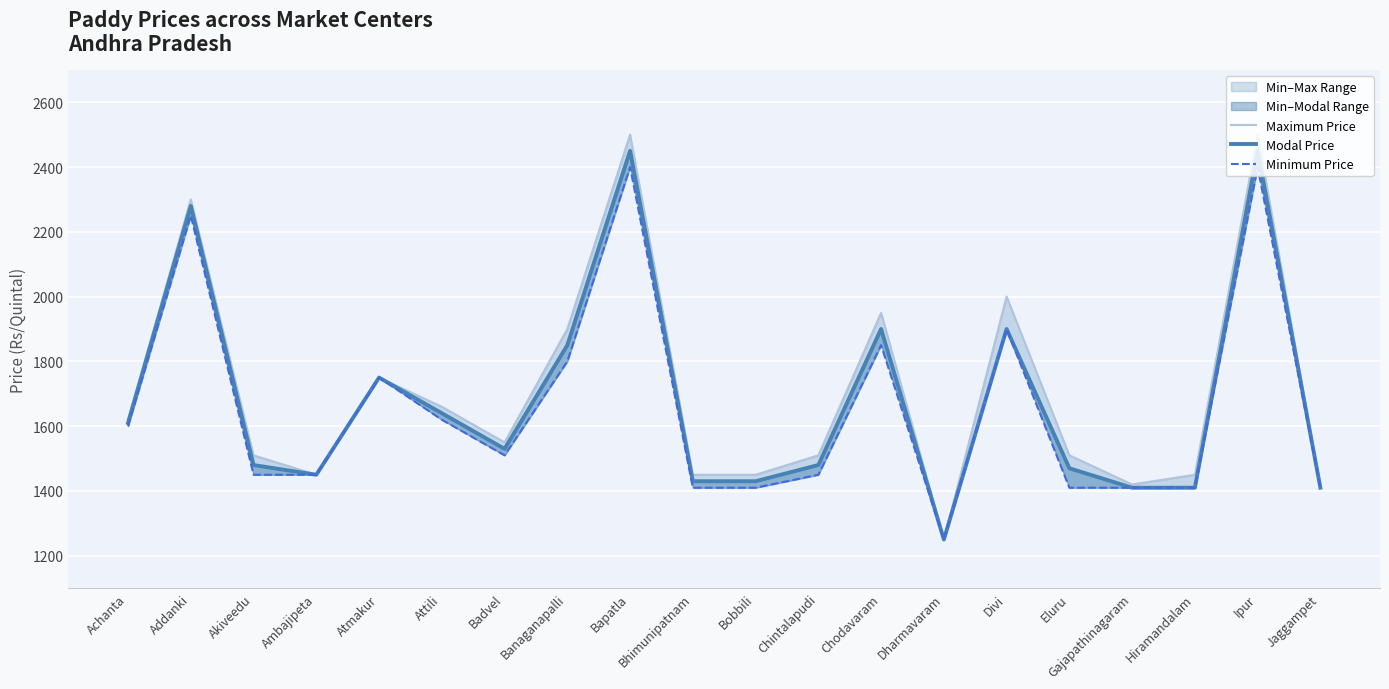

At which category is the sum across all series the highest?

Bapatla